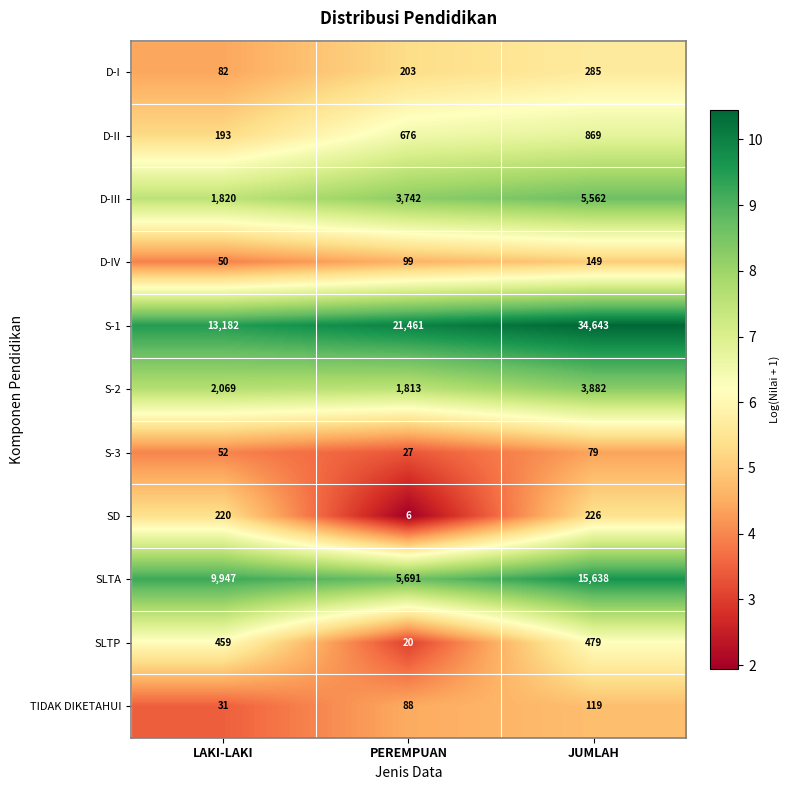

What is the approximate value of D-I at LAKI-LAKI, to the nearest 10?

80